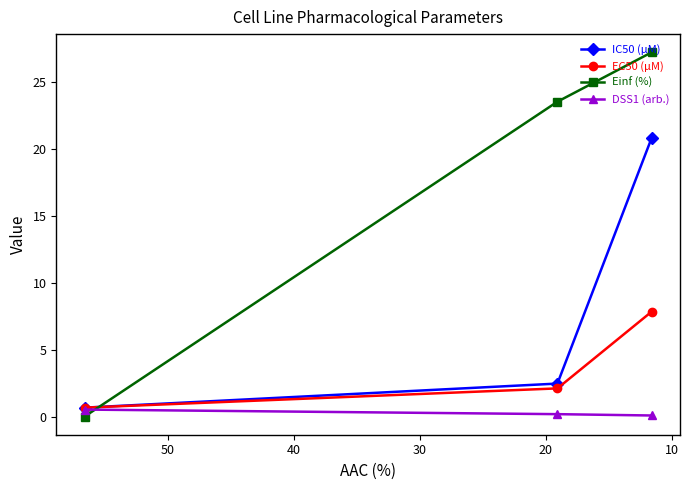

How many lines are shown in the chart?

4